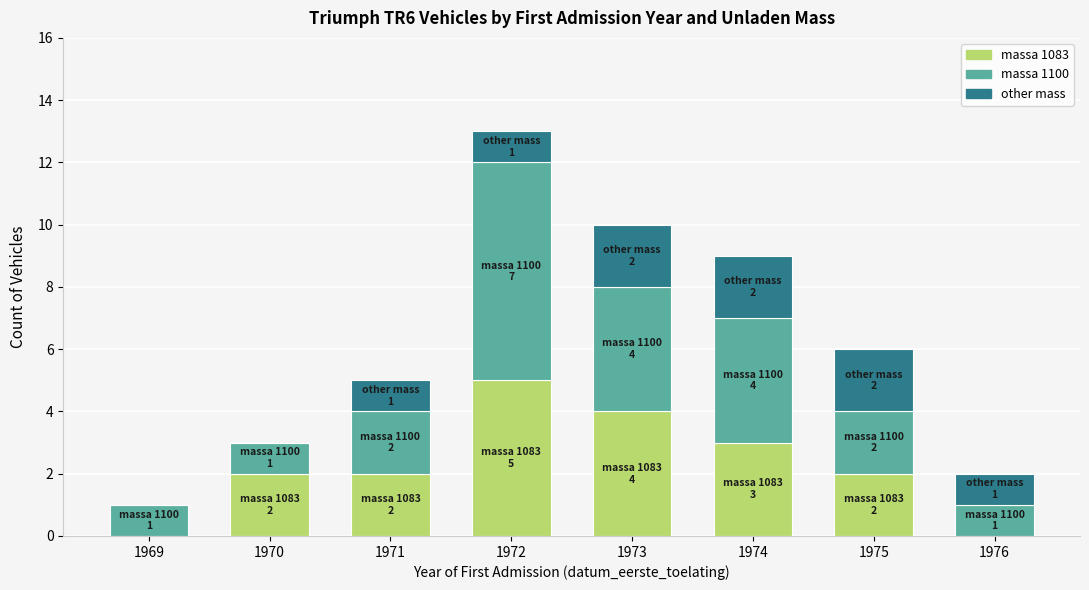

What is the total value across all series at 1970?

3